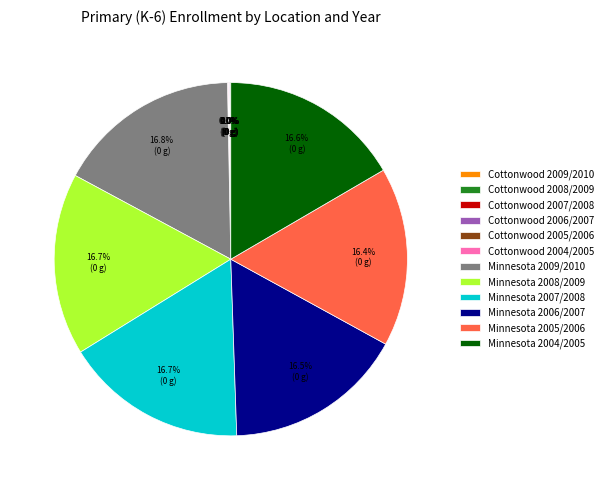

To the nearest percent, what is the average slice percentage?

8%